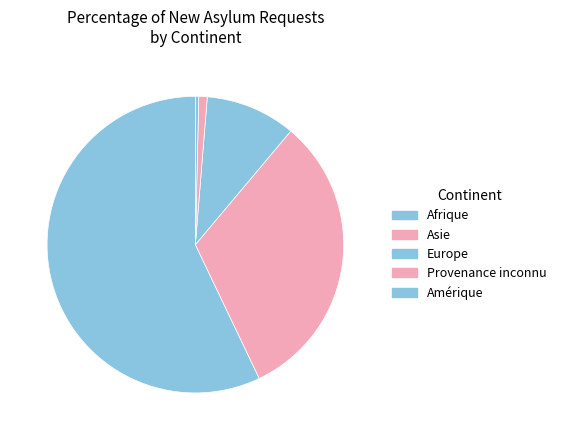

How many segments does this pie chart have?

5